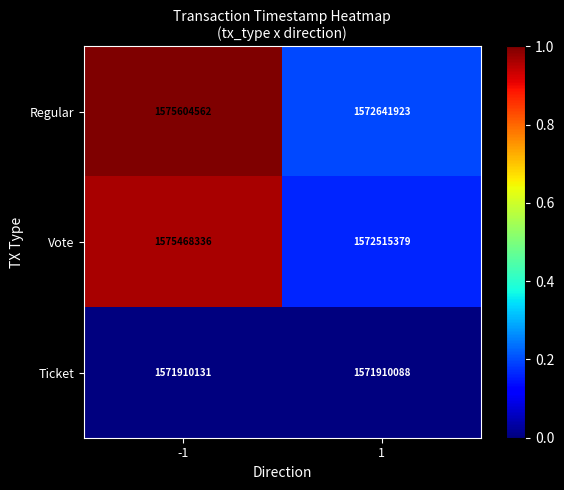

How many values in the Vote series are below 1575468336?

1